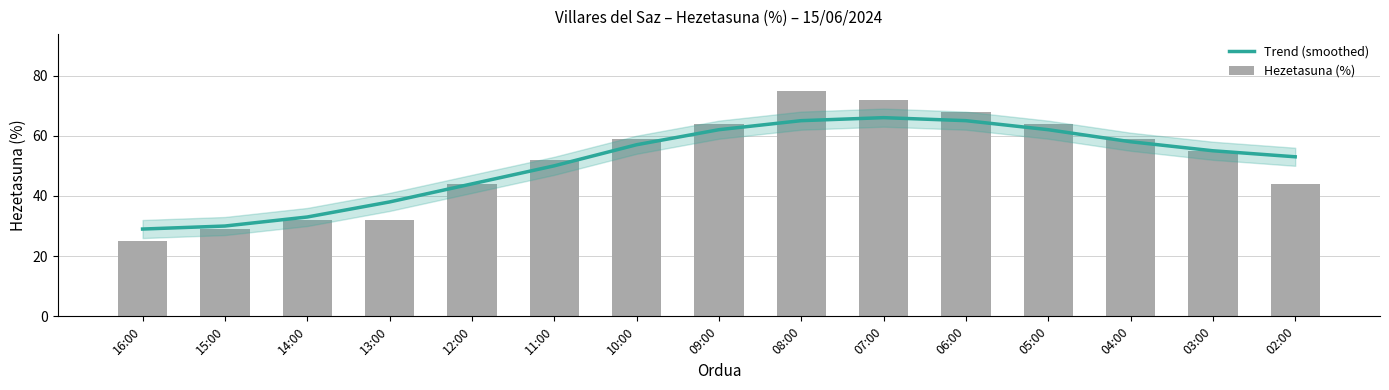

Reading right to left, extract all data points from this chart.

Trend (smoothed): 53	55	58	62	65	66	65	62	57	50	44	38	33	30	29
Hezetasuna (%): 44	55	59	64	68	72	75	64	59	52	44	32	32	29	25